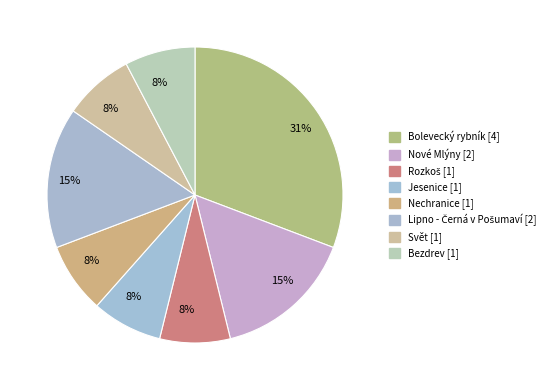

Count the number of slices in the pie.

8